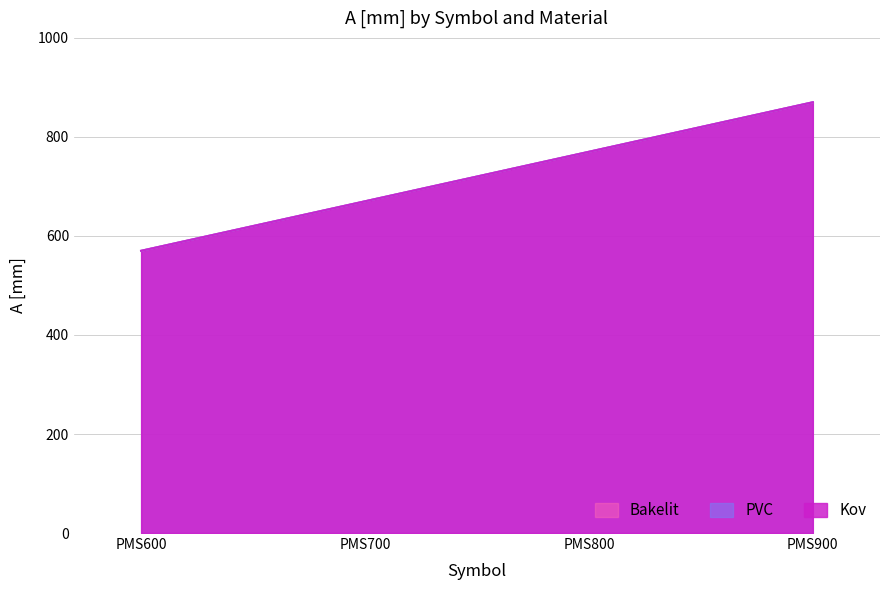

The value of PVC at PMS600 is 570. True or false?

True